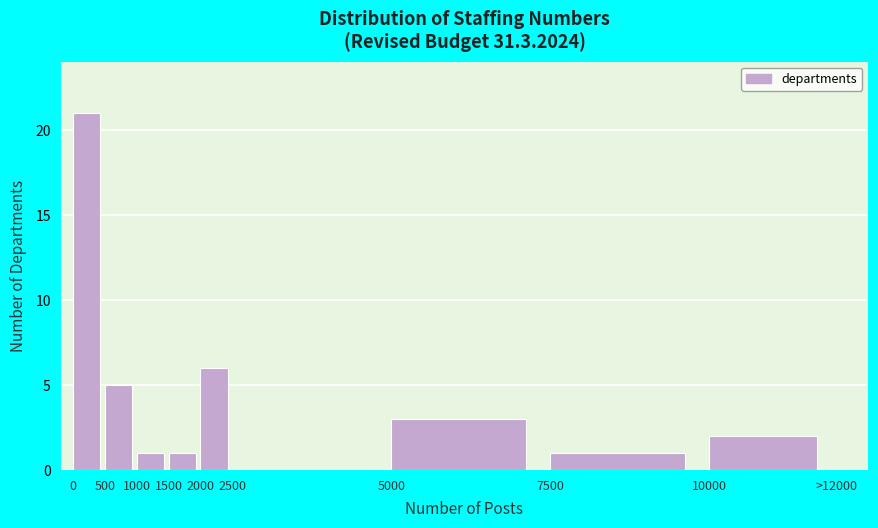

Reading left to right, extract all data points from this chart.

0=21	500=5	1000=1	1500=1	2000=6	2500=0	5000=3	7500=1	10000=2